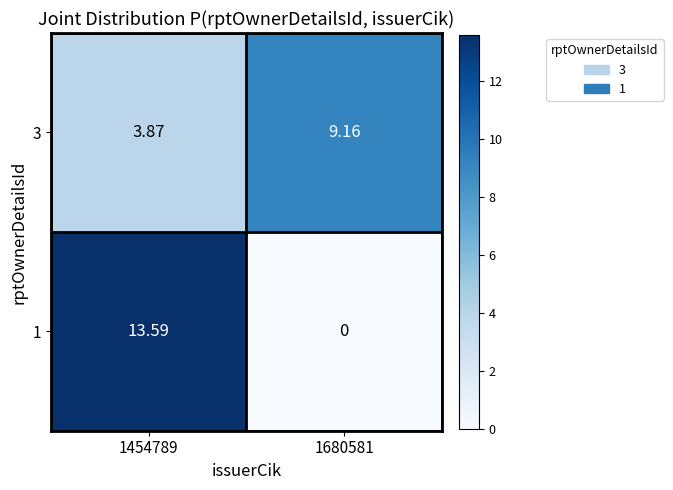

Is the value of 3 at 1454789 greater than the value of 1 at 1454789?

No